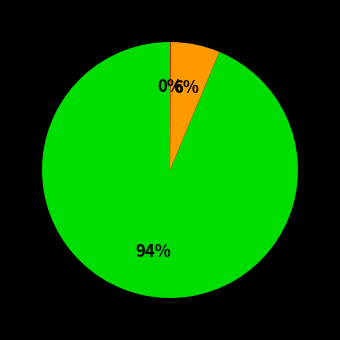

To the nearest percent, what is the average slice percentage?

33%